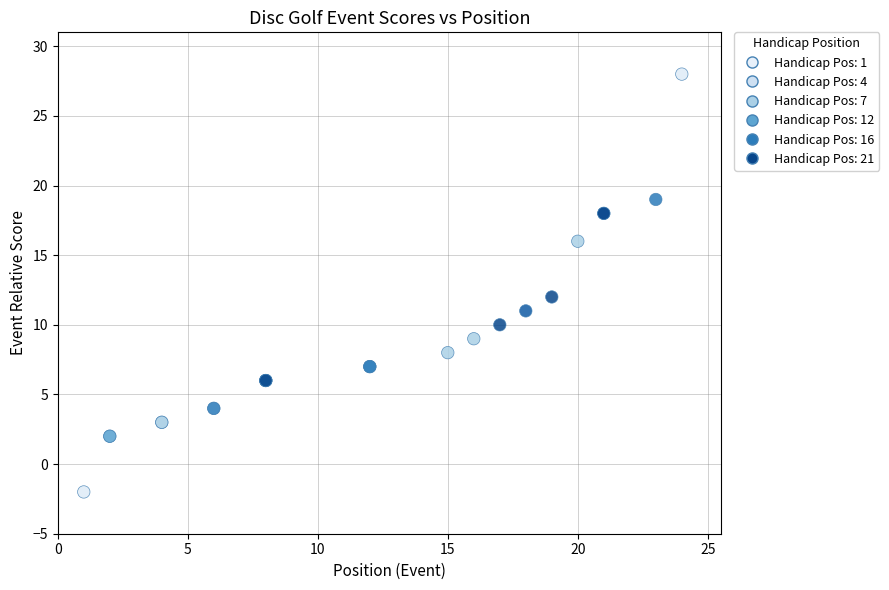

What Y value in the scatter plot is closest to 13?

12